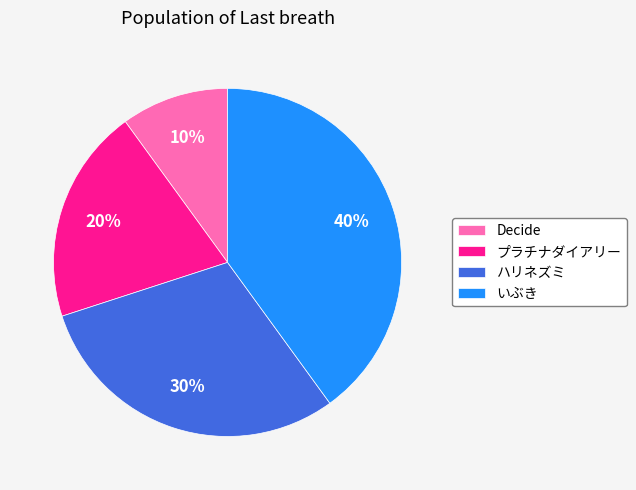

To the nearest percent, what is the combined percentage of Decide and いぶき?

50%